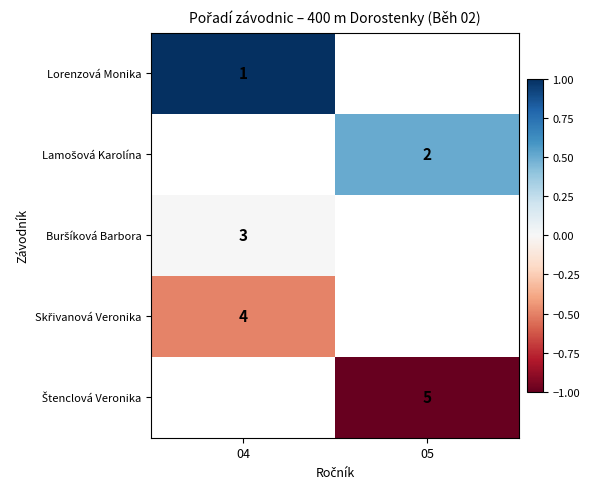

Is it true that Lorenzová Monika equals 1 at 04?

True